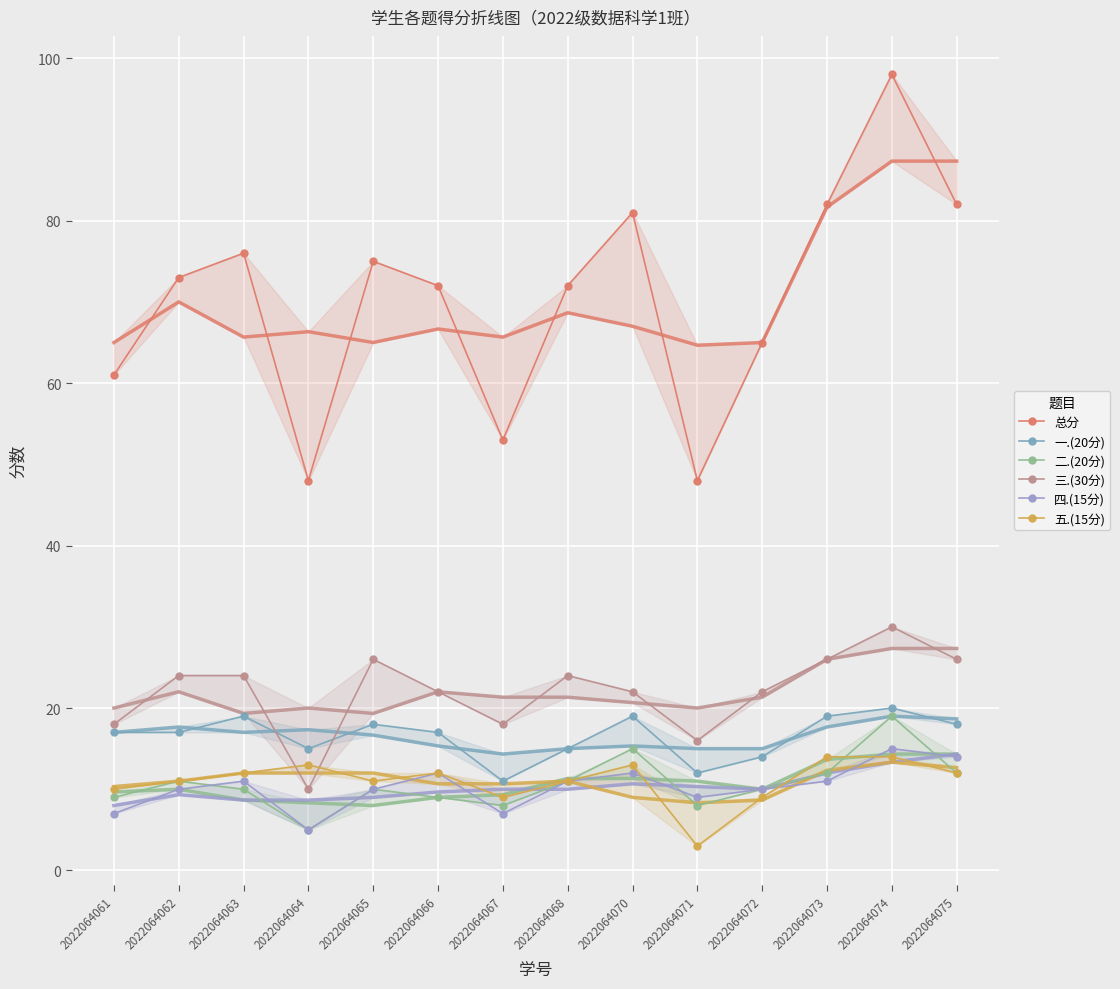

Which category has the highest value in the 四.(15分) series?

2022064074